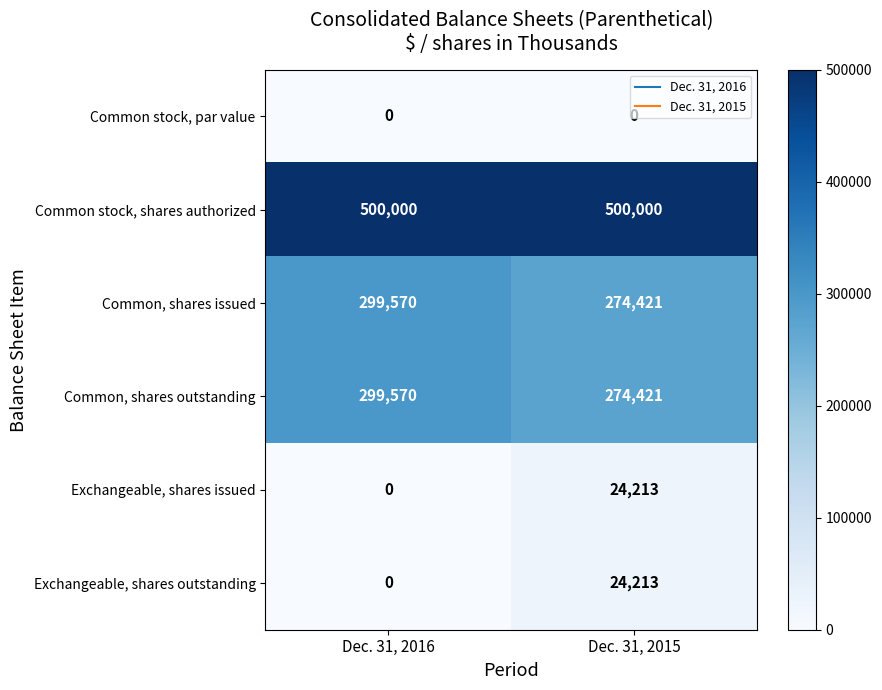

What is the sum of all Exchangeable, shares issued values?

24213